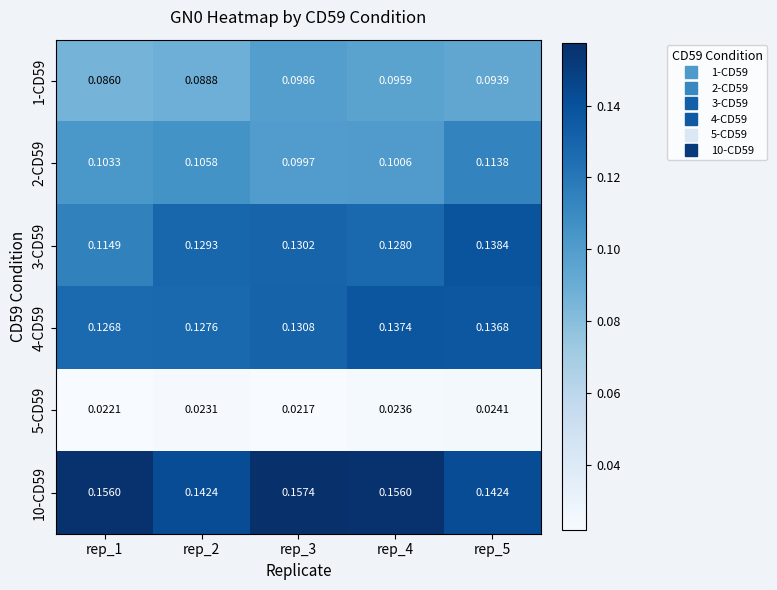

At rep_5, list the series in order from smallest to largest.

5-CD59, 1-CD59, 2-CD59, 4-CD59, 3-CD59, 10-CD59